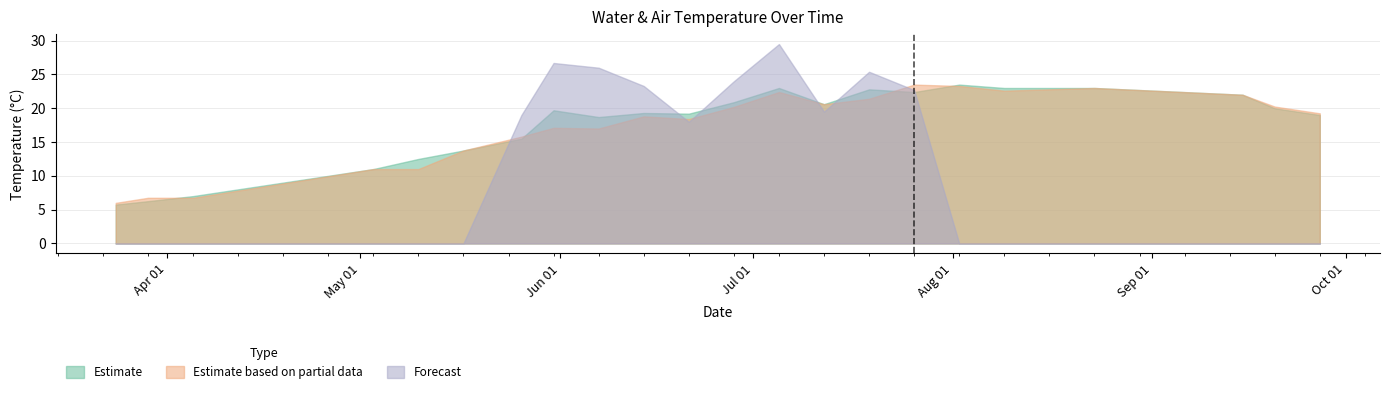

The Bottom Temp series shows 6.3 at 1999-07-26. True or false?

False